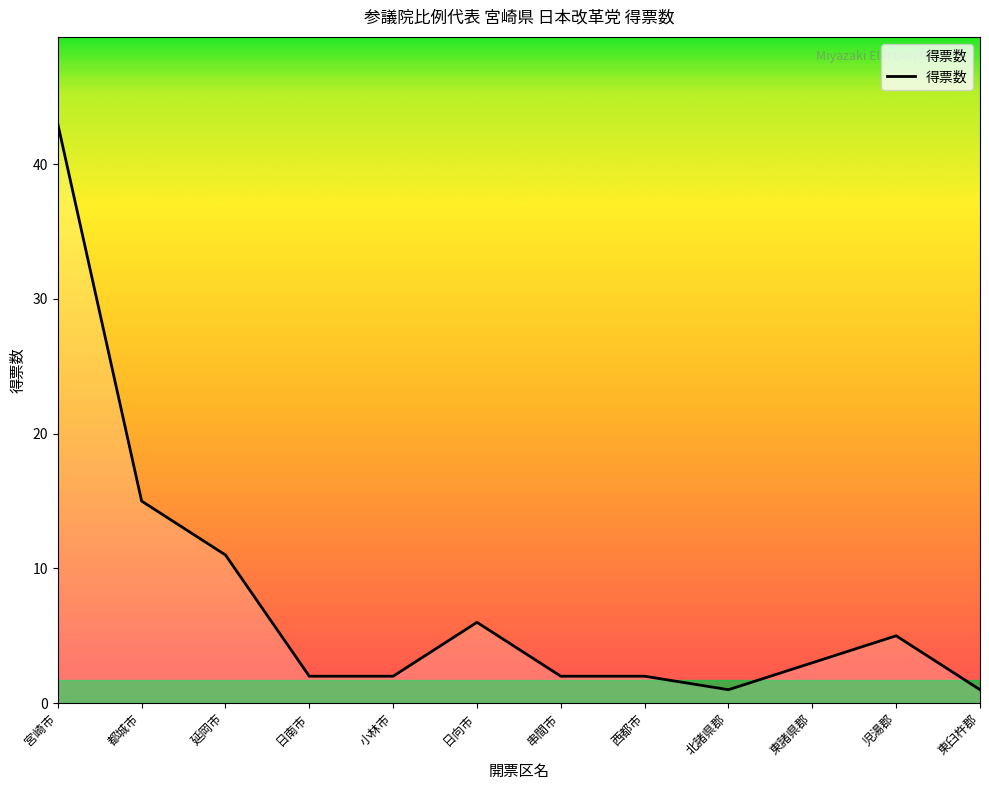

How many lines are shown in the chart?

1